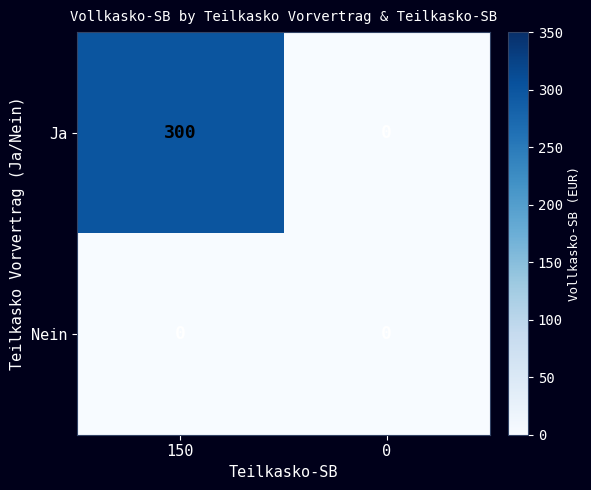

Rank the series by their maximum value, from lowest to highest.

Nein, Ja